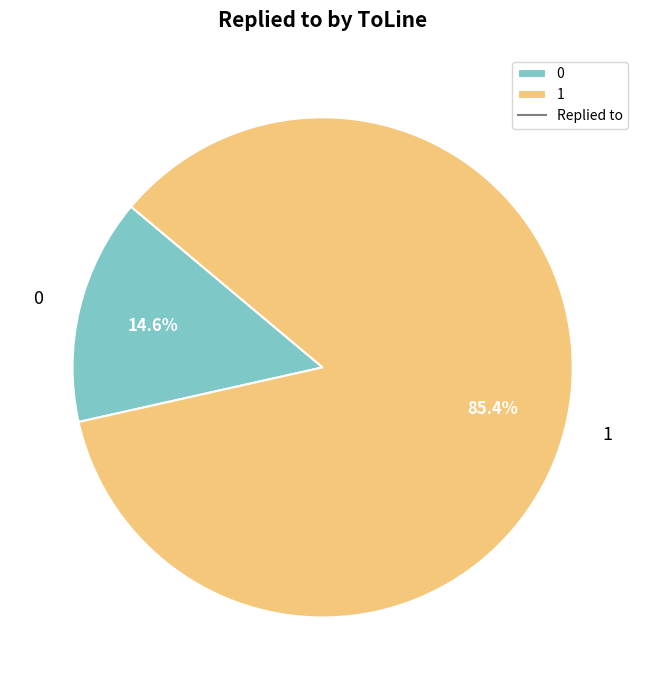

Combined, do 0 and 1 account for over 50%?

Yes